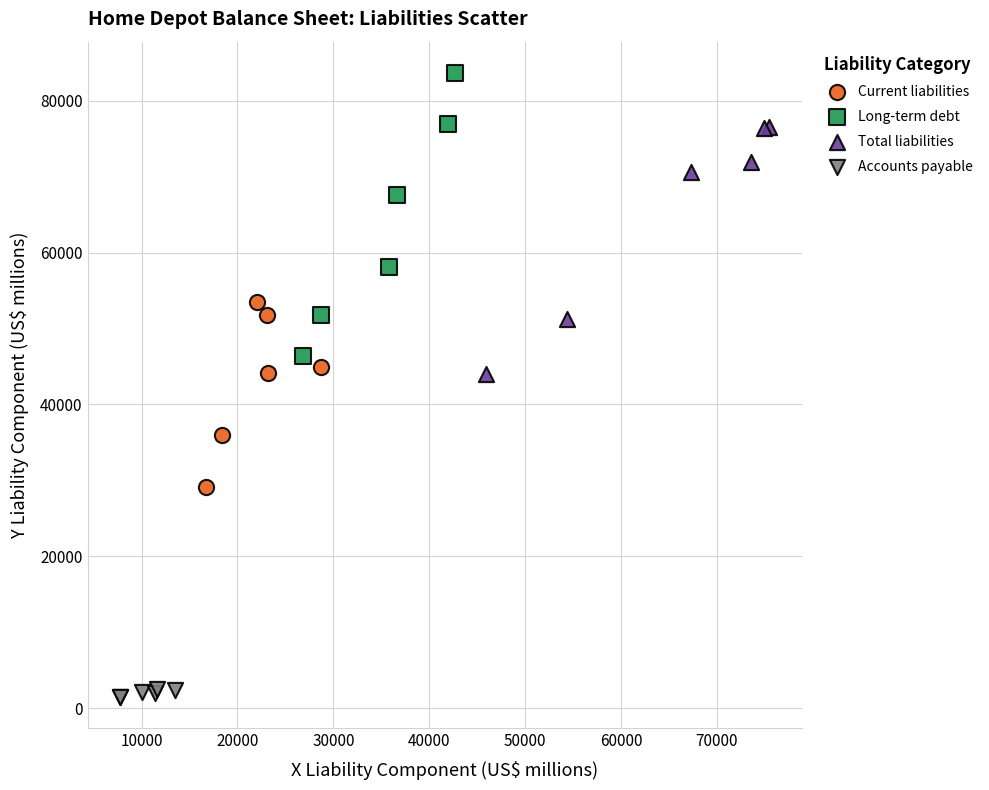

What are all the series names shown in the legend?

Current liabilities, Long-term debt, Total liabilities, Accounts payable